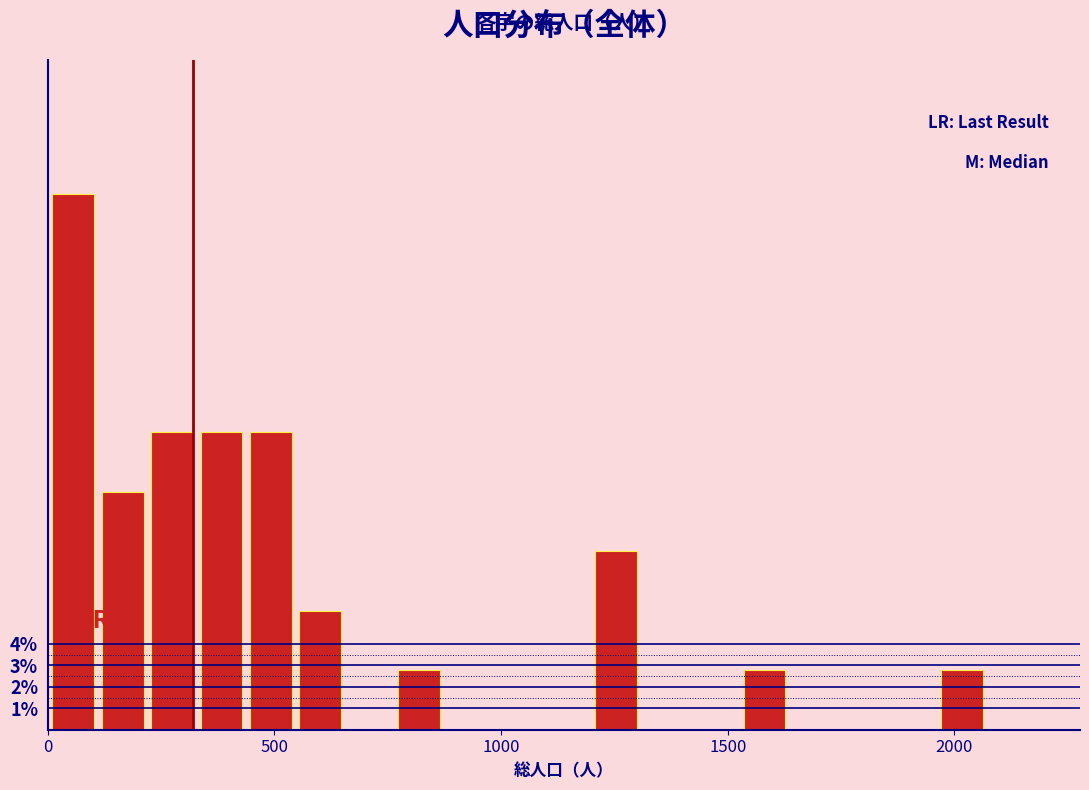

Around what value on the x-axis is the tallest bar? Give the approximate position of its centre, as read against the axis.

50